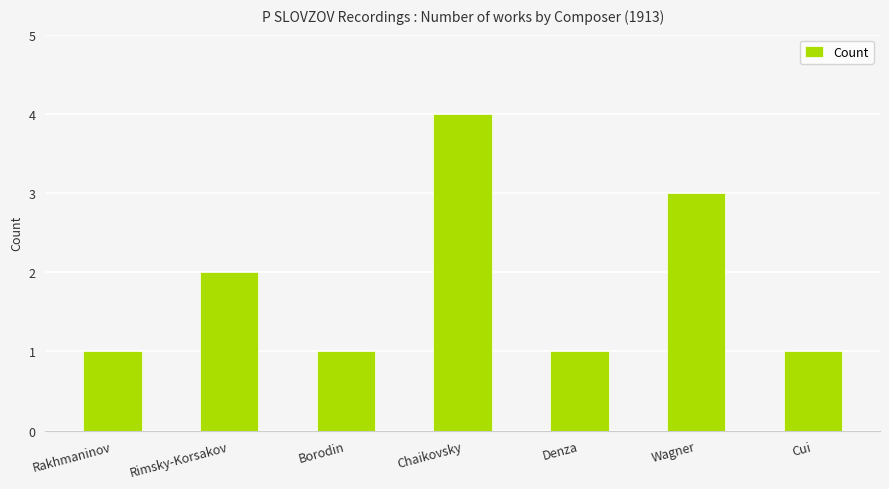

What is the smallest value displayed?

1